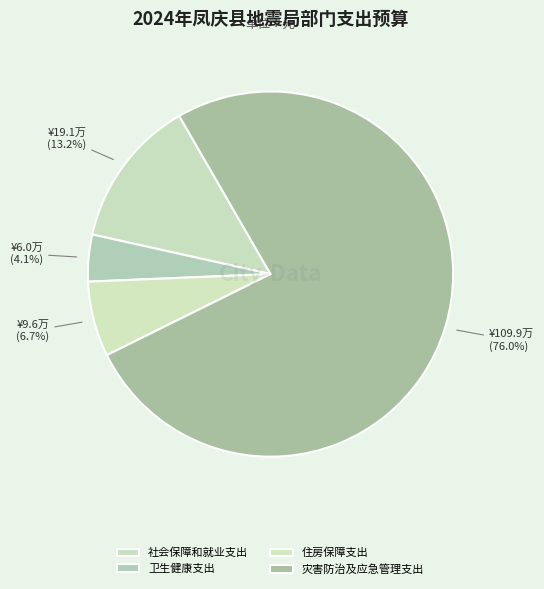

How many segments does this pie chart have?

4